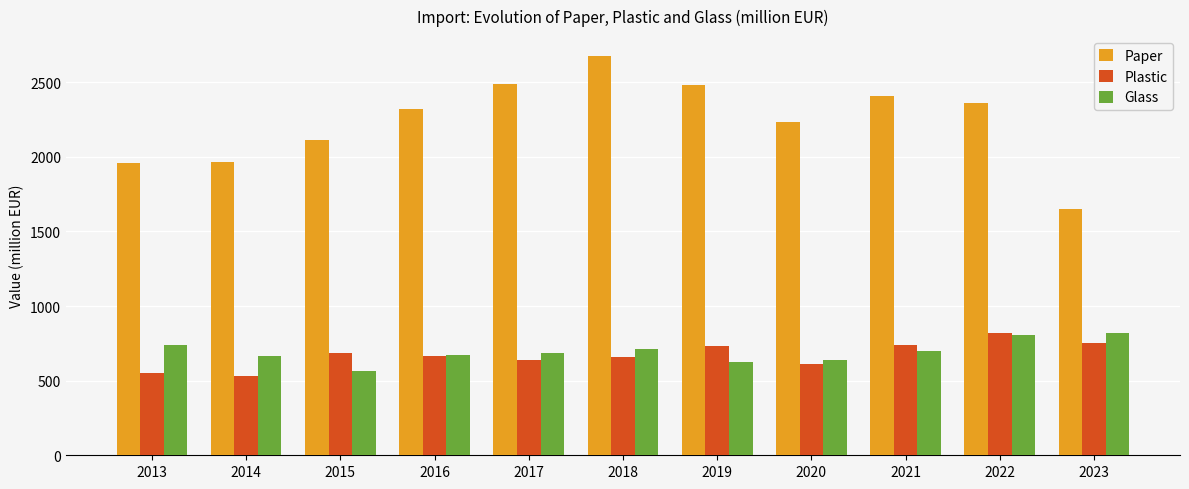

Is the value of Plastic at 2013 greater than the value of Paper at 2019?

No